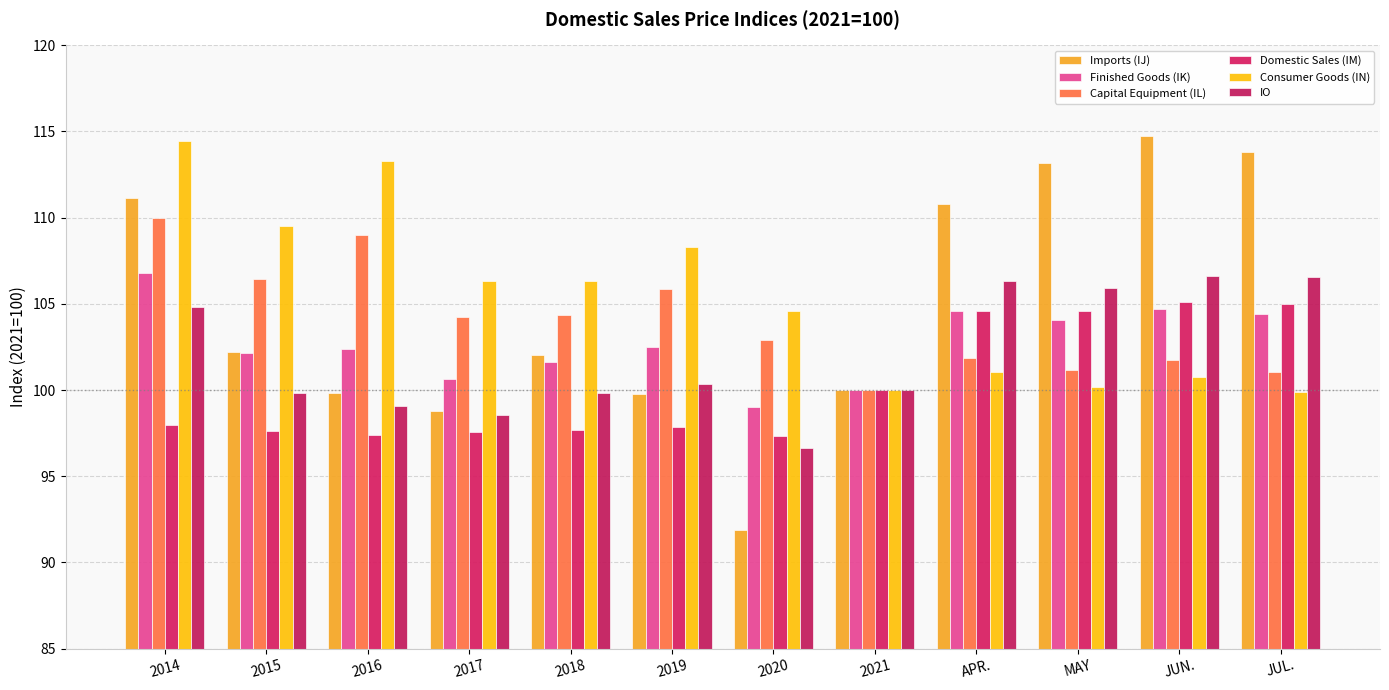

What is the label of the 2nd bar from the right?

JUN.